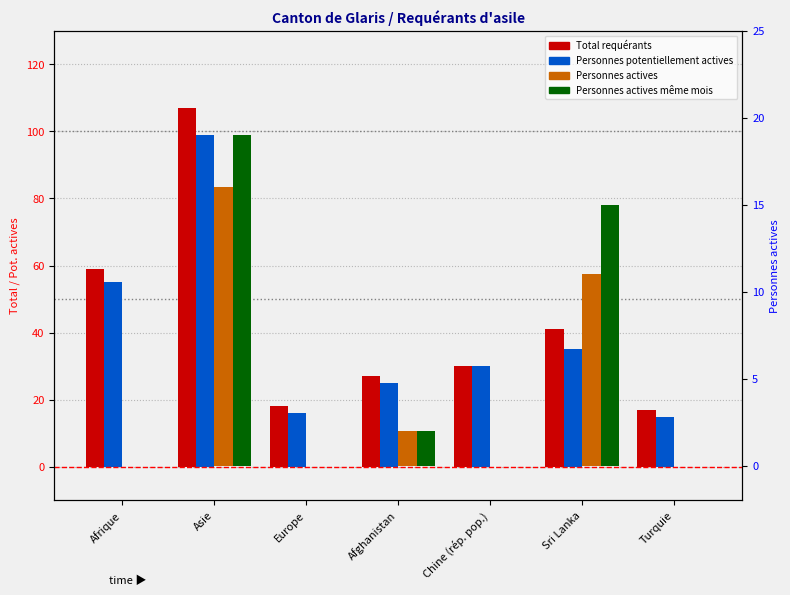

The Personnes actives series shows -8 at Chine (rép. pop.). True or false?

False